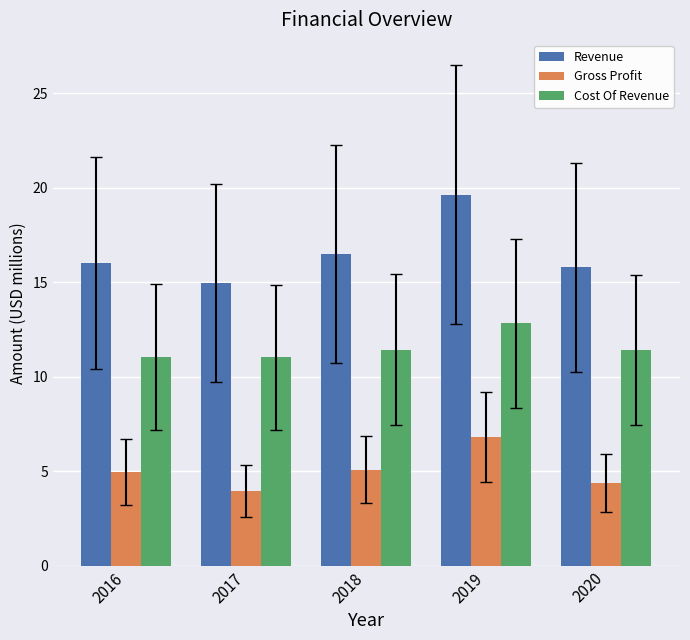

Is it true that Cost Of Revenue equals 11.4 at 2020?

True